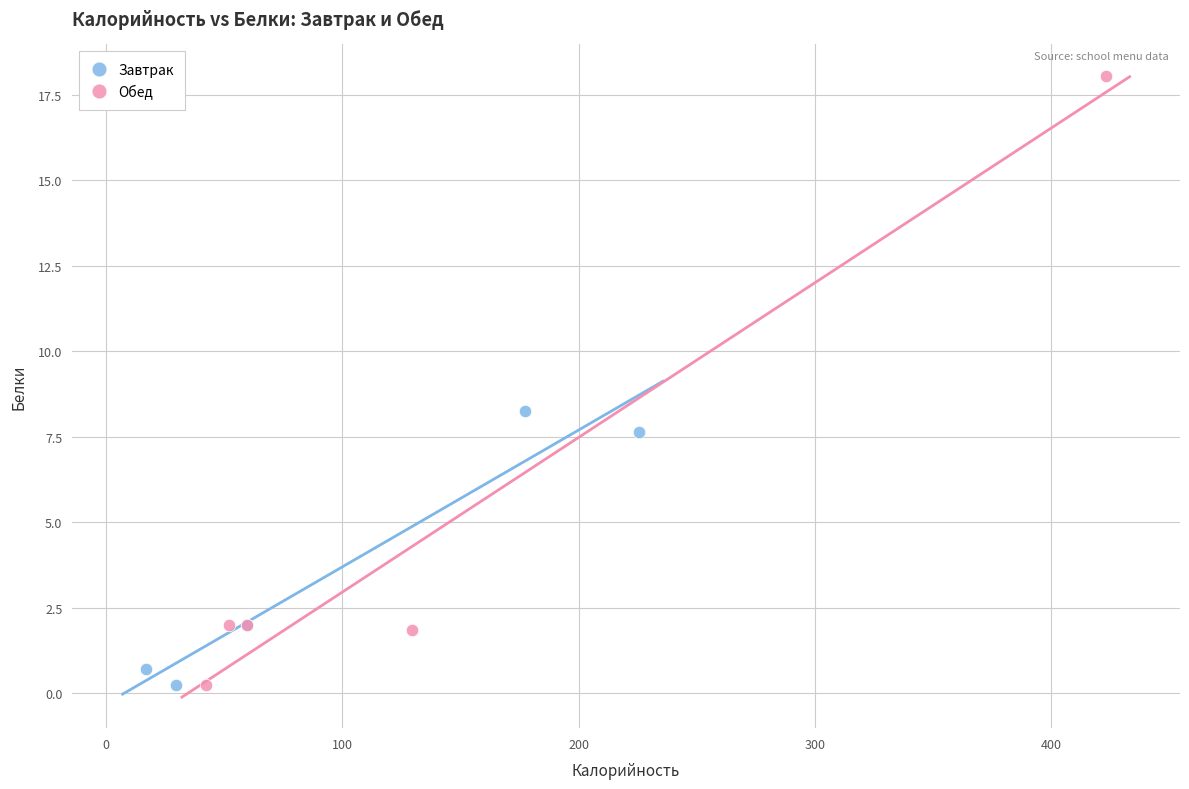

Which series has the widest spread of Y values?

Обед